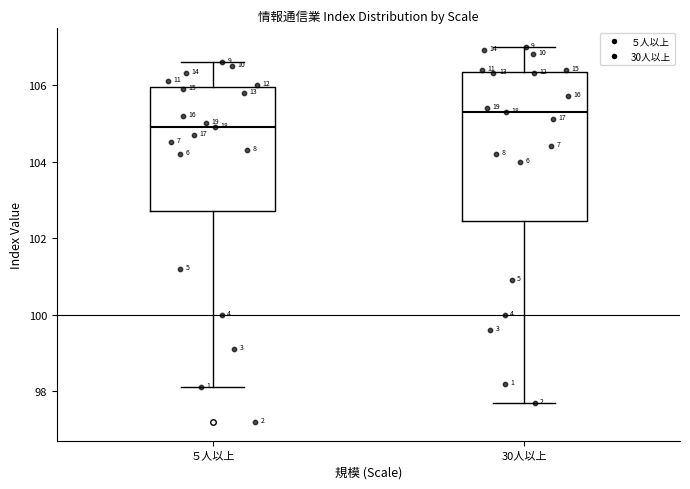

Which box's median line is the lowest?

５人以上